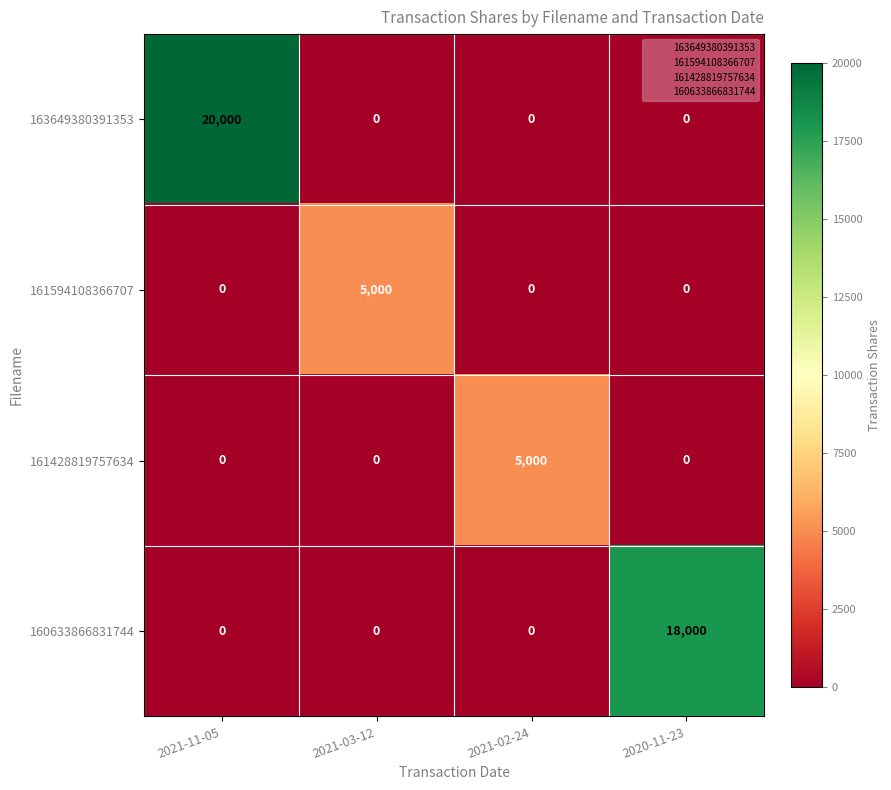

What is the difference between the maximum and minimum values in the 161594108366707 series?

5000